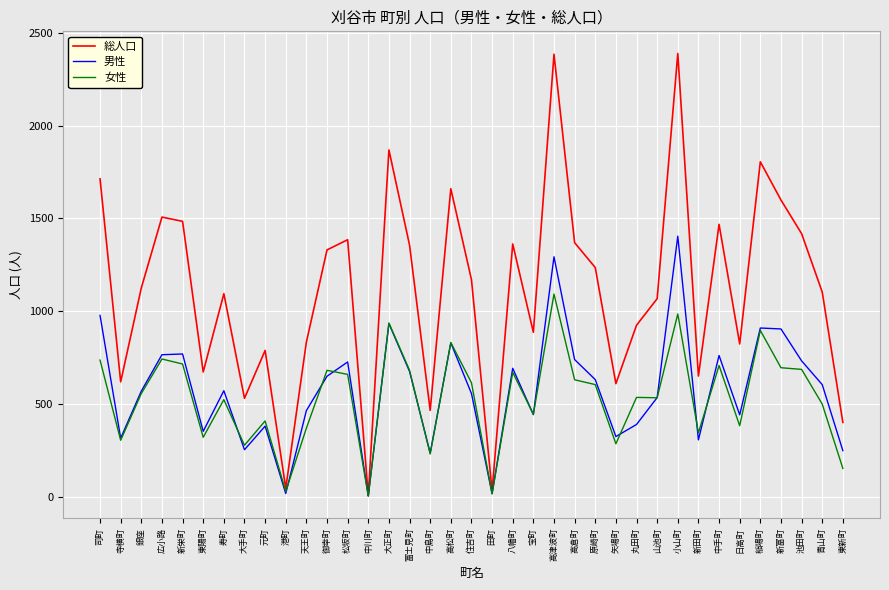

Which series has the widest spread of values?

総人口